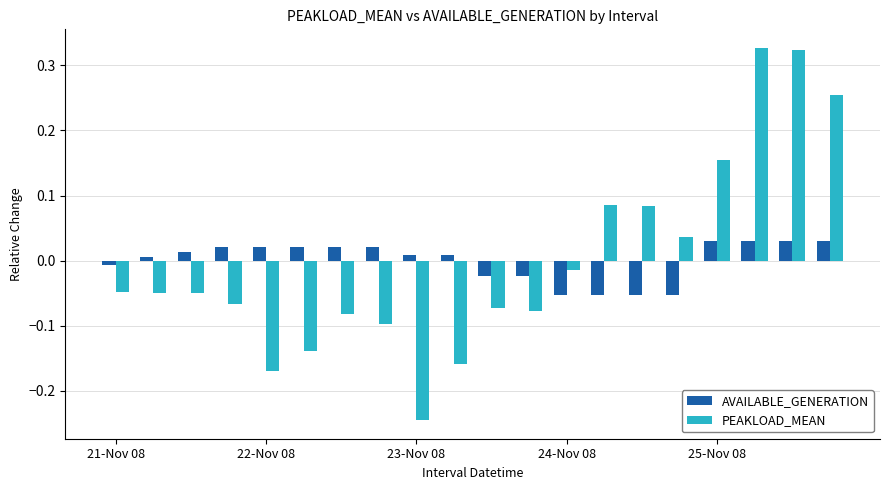

Rank the series by their maximum value, from highest to lowest.

PEAKLOAD_MEAN, AVAILABLE_GENERATION